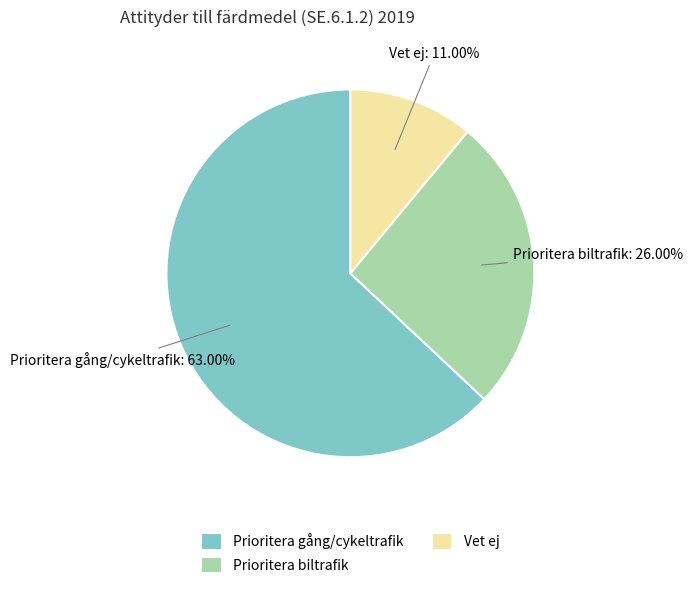

To the nearest percent, what is the average slice percentage?

33%